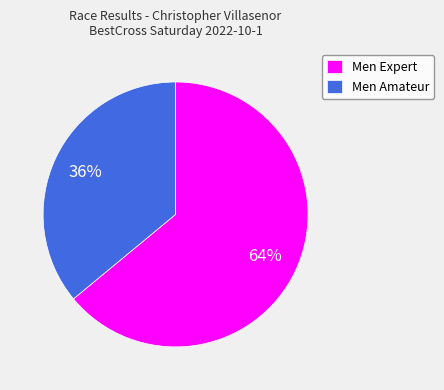

Between Men Amateur and Men Expert, which is larger?

Men Expert